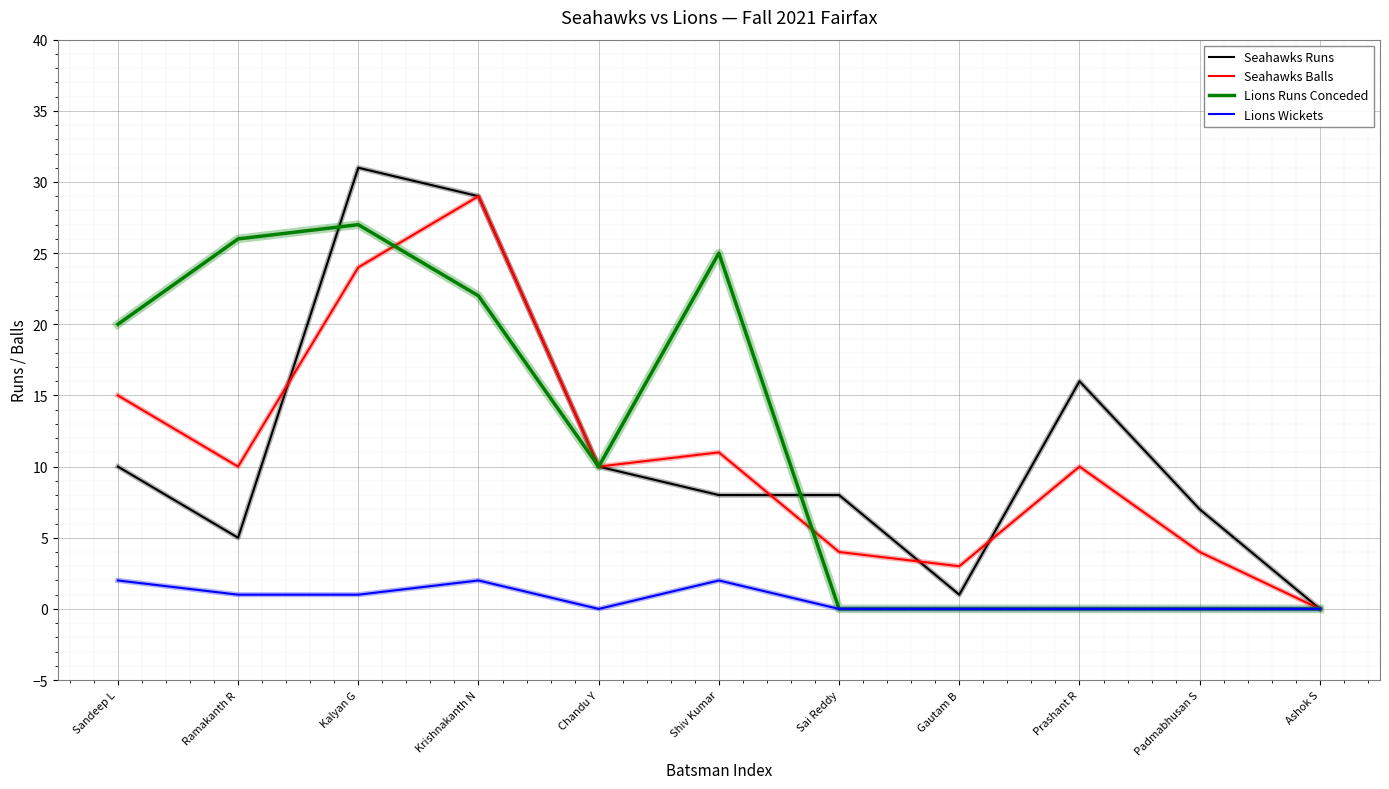

Reading left to right, extract all data points from this chart.

Seahawks Runs: 10	5	31	29	10	8	8	1	16	7	0
Seahawks Balls: 15	10	24	29	10	11	4	3	10	4	0
Lions Runs Conceded: 20	26	27	22	10	25	0	0	0	0	0
Lions Wickets: 2	1	1	2	0	2	0	0	0	0	0